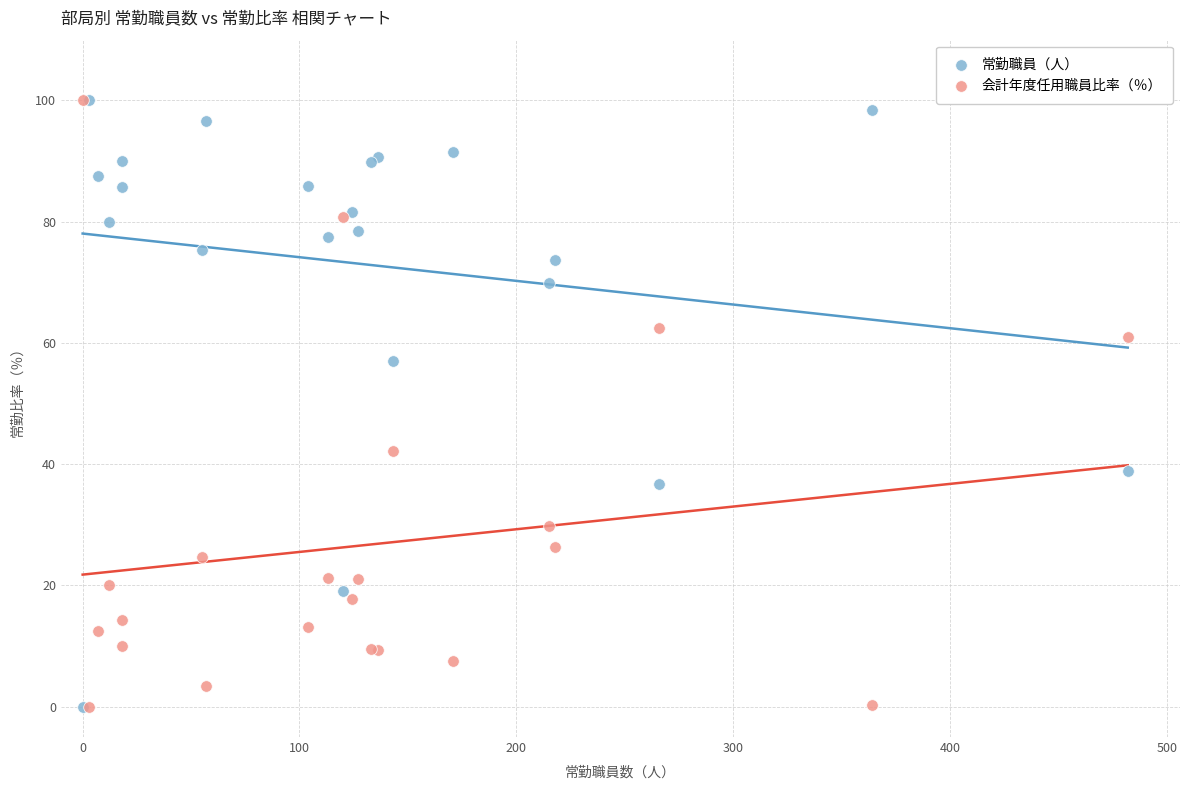

What are all the series names shown in the legend?

常勤職員（人）, 会計年度任用職員比率（％）